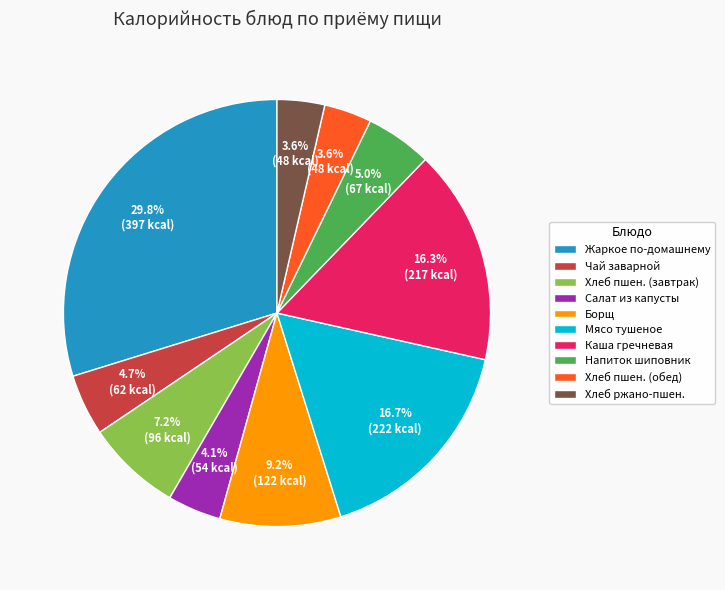

What is the total percentage of Хлеб ржано-пшен. and Хлеб пшен. (обед)?

7.2%